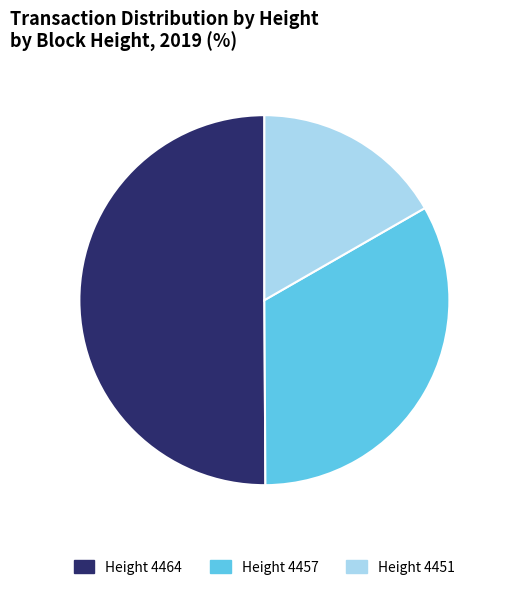

Rank the categories by value from lowest to highest.

Height 4451, Height 4457, Height 4464